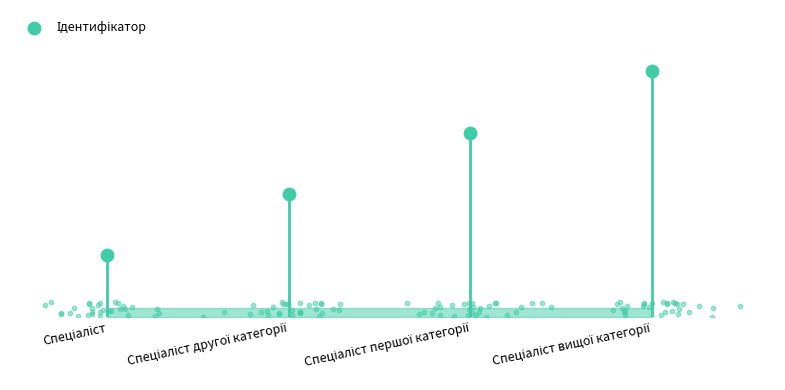

Between Спеціаліст другої категорії and Спеціаліст вищої категорії, which is larger?

Спеціаліст вищої категорії